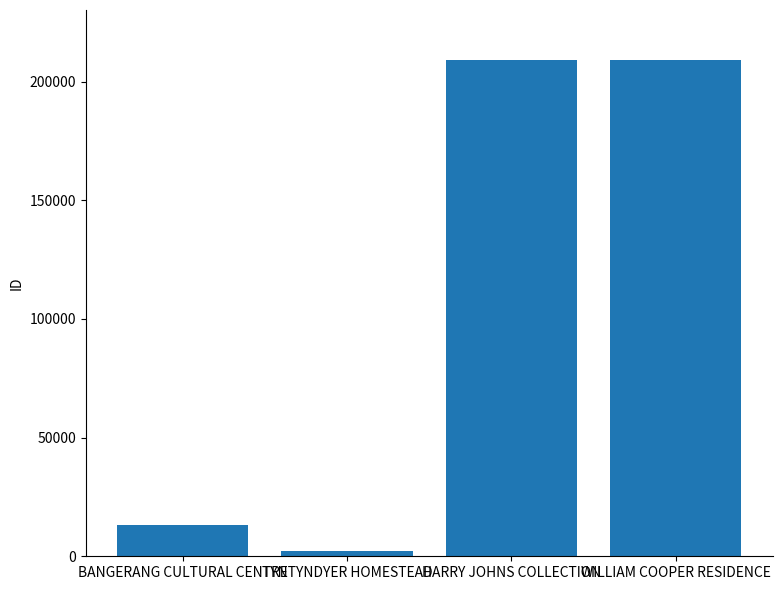

What is the label of the 4th bar from the right?

BANGERANG CULTURAL CENTRE